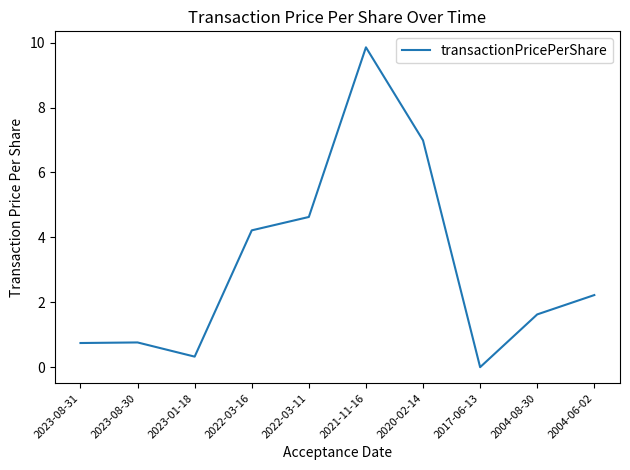

Which label corresponds to the smallest value in the chart?

2017-06-13